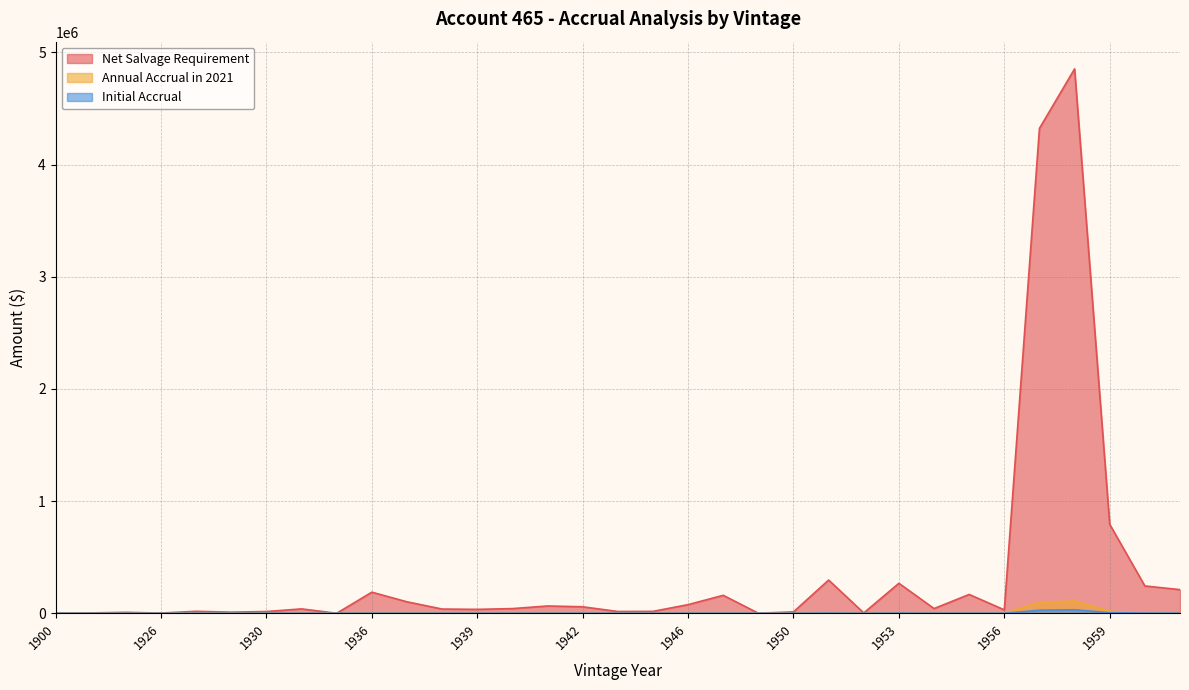

What is the difference between the second highest and second lowest values in the Annual Accrual in 2021 series?

97122.1